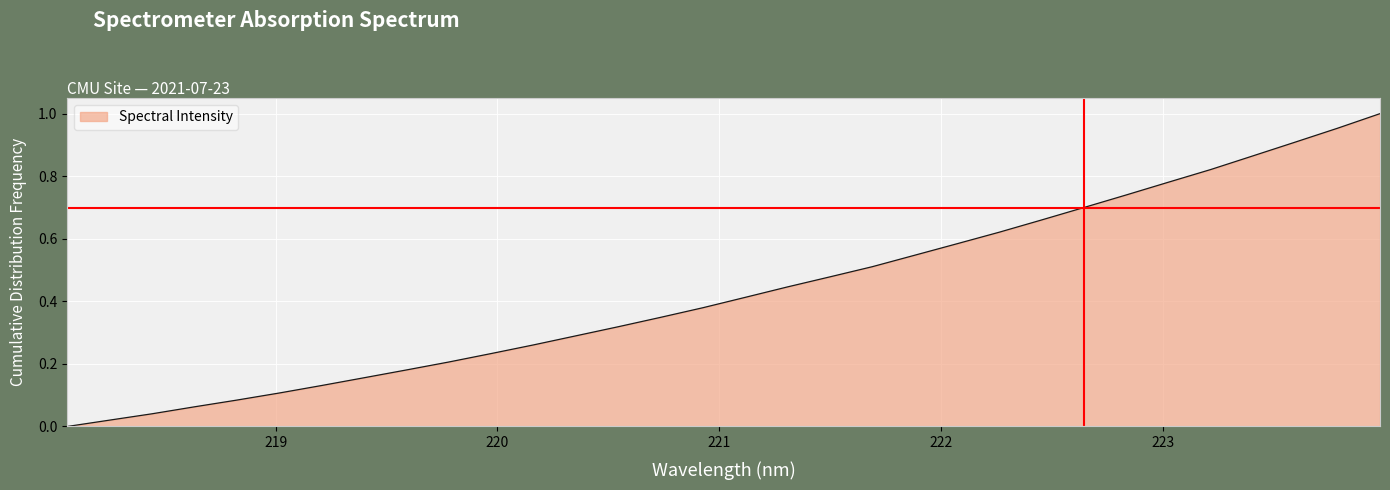

Does the chart have visible grid lines?

Yes